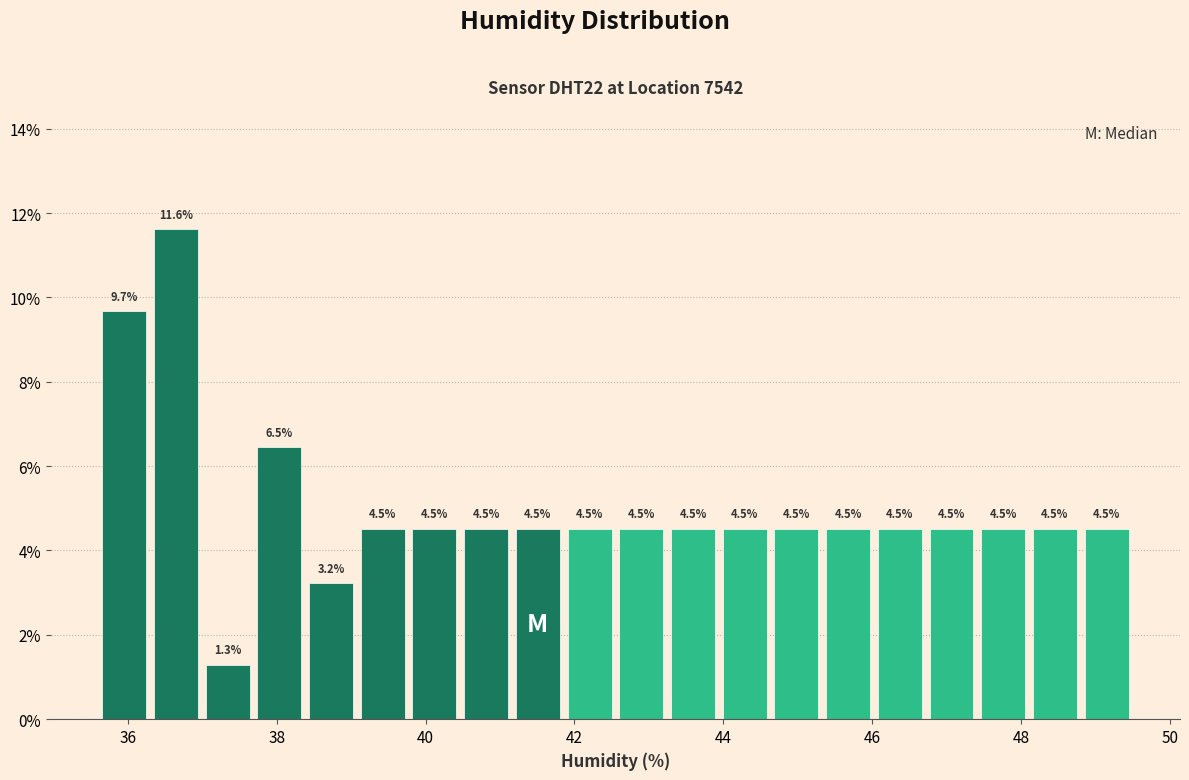

Around what value on the x-axis is the tallest bar? Give the approximate position of its centre, as read against the axis.

36.6